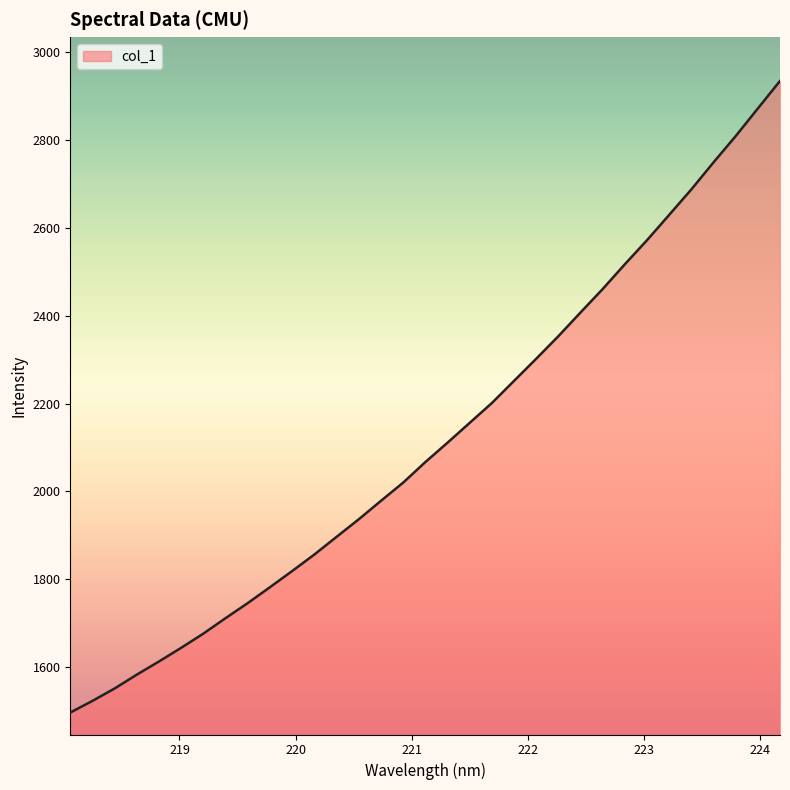

What is the maximum value shown in the chart?

2935.1